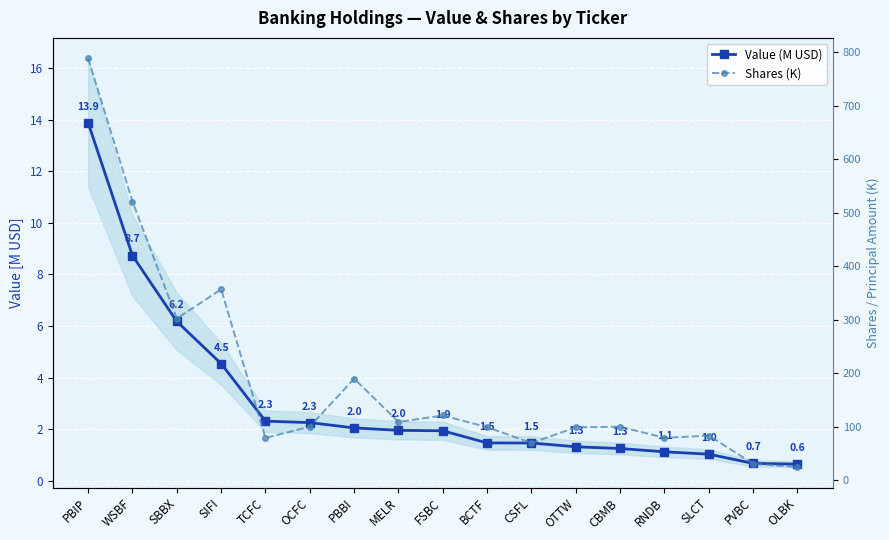

At which category is the sum across all series the highest?

PBIP